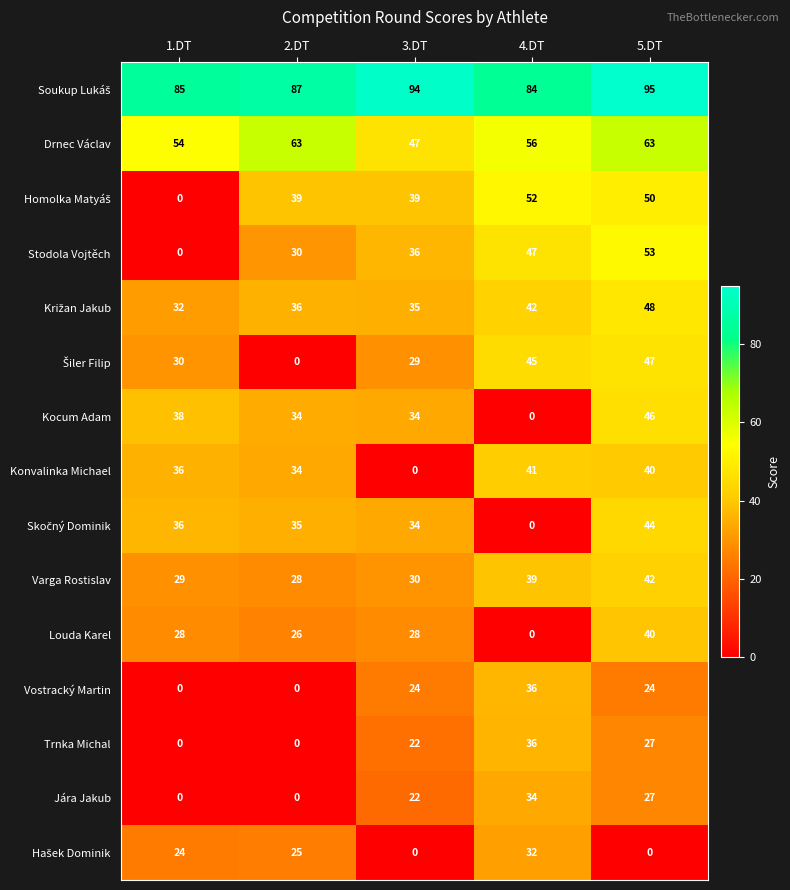

What value does the Trnka Michal series have at 5.DT, to the nearest 10?

30